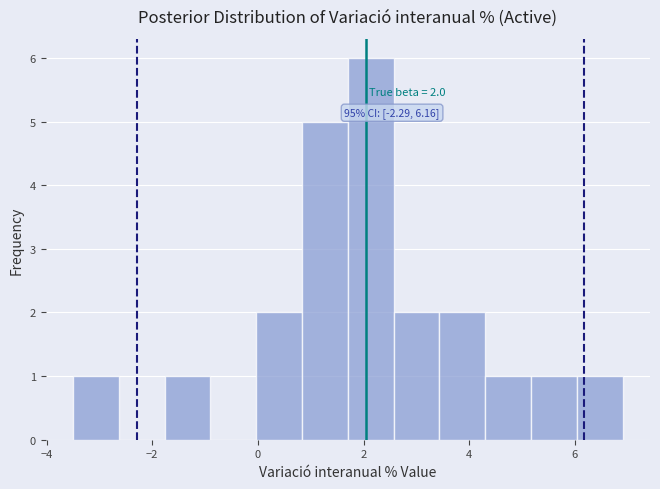

Over which range of the x-axis is the bar tallest?

1.8 to 2.6